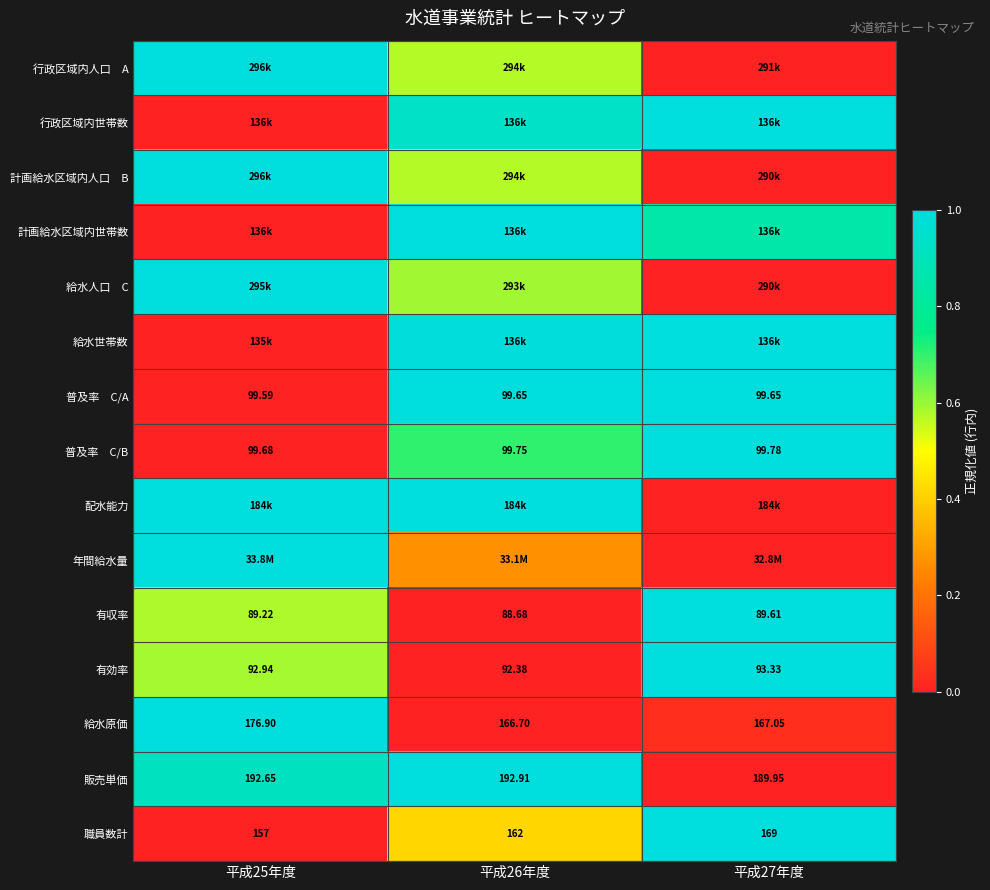

What value does the 普及率 C/B series have at 平成26年度?

0.7